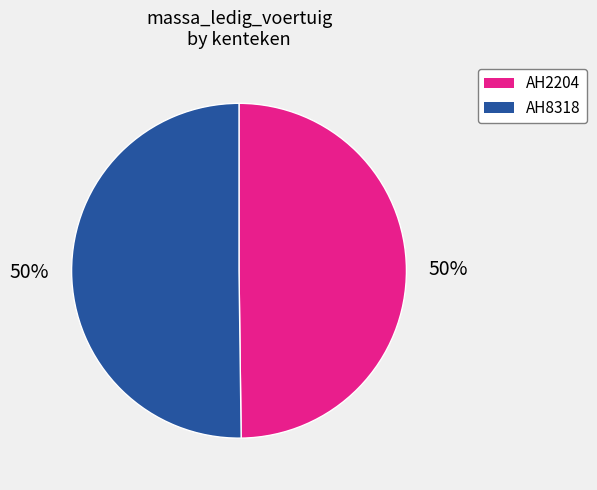

To the nearest percent, what portion does AH2204 represent?

50%